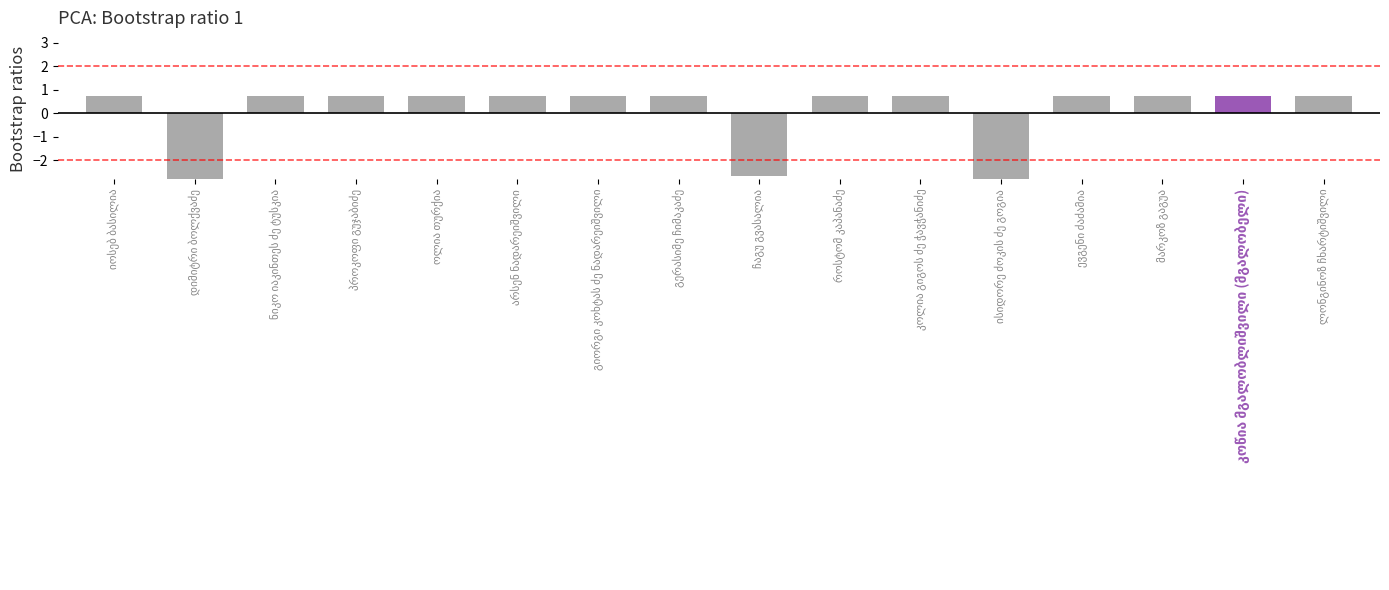

What is the label of the 15th bar from the right?

დიმიტრი ბოლქვაძე